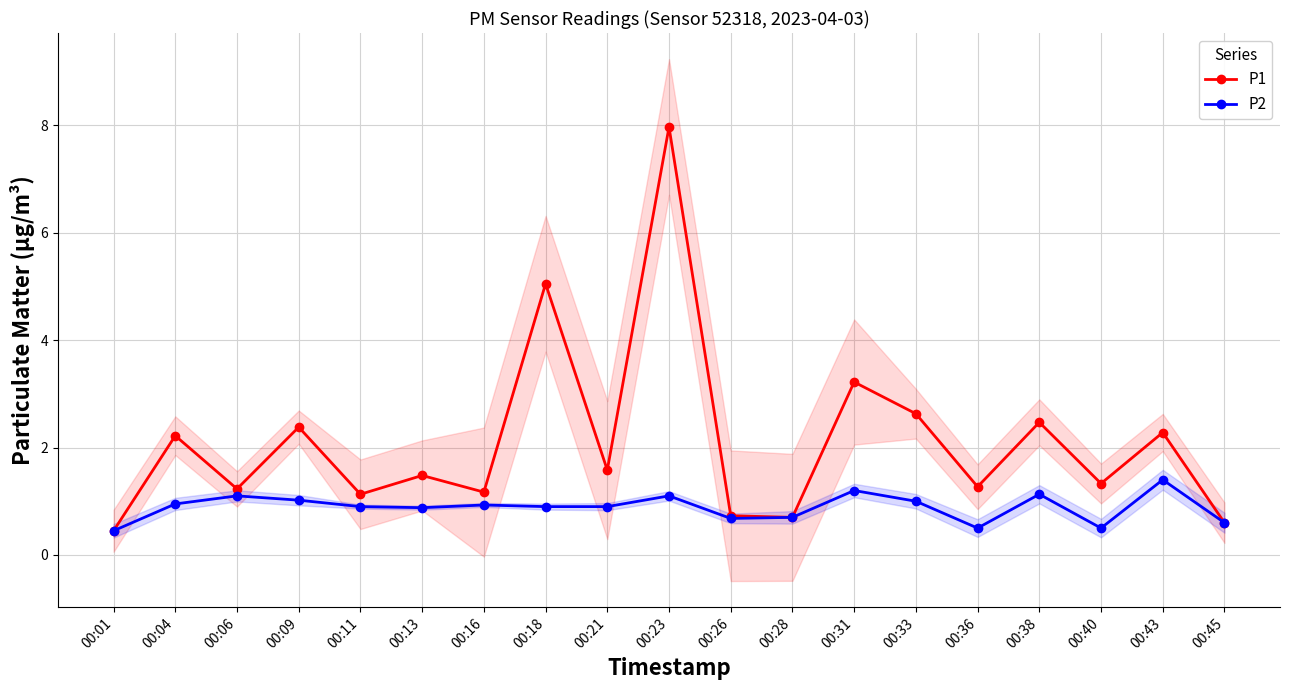

Reading right to left, transcribe all the data shown in this chart.

P1: 0.6	2.3	1.3	2.5	1.3	2.6	3.2	0.7	0.7	8.0	1.6	5.0	1.2	1.5	1.1	2.4	1.2	2.2	0.5
P2: 0.6	1.4	0.5	1.1	0.5	1.0	1.2	0.7	0.7	1.1	0.9	0.9	0.9	0.9	0.9	1.0	1.1	0.9	0.5